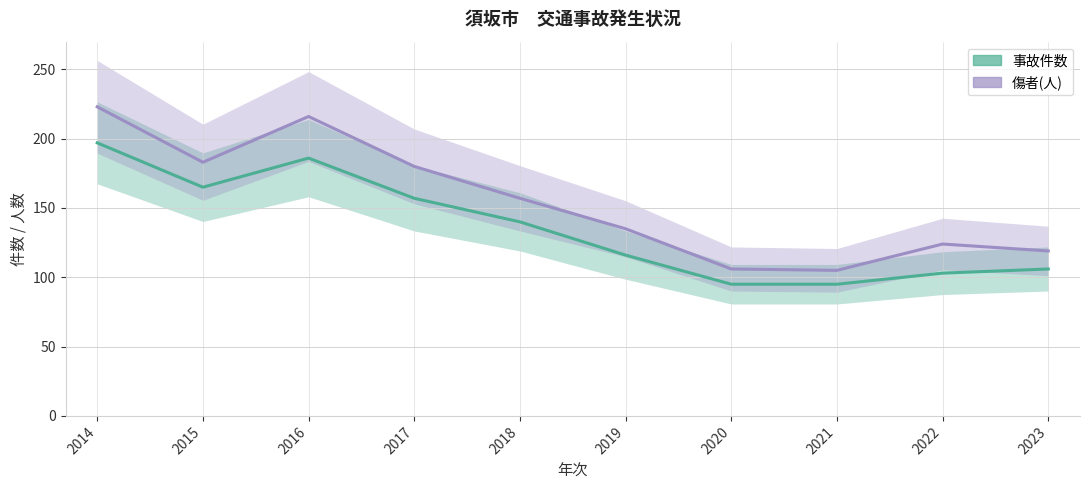

What is the sum of all 傷者(人) values?

1548